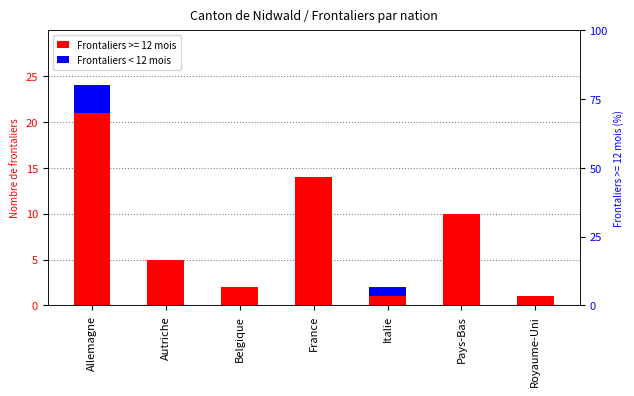

How many values are above zero?

2